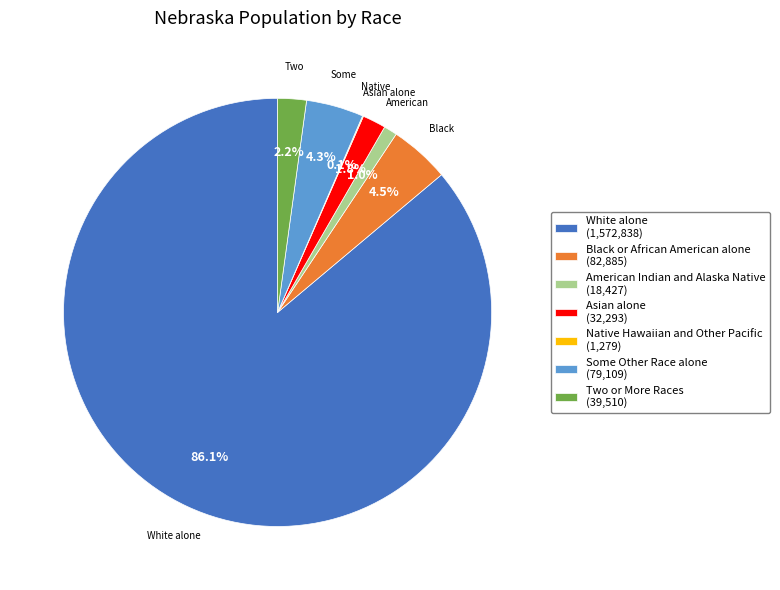

Between Black or African American alone (82,885) and White alone (1,572,838), which is larger?

White alone (1,572,838)